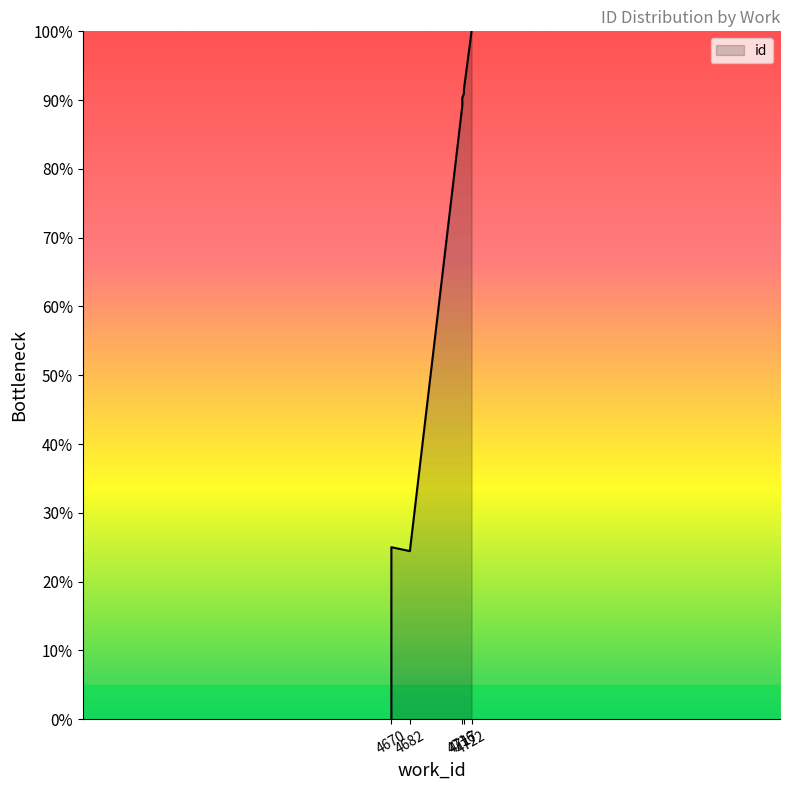

What is the sum of the values at 4716 and 4717?

180.7